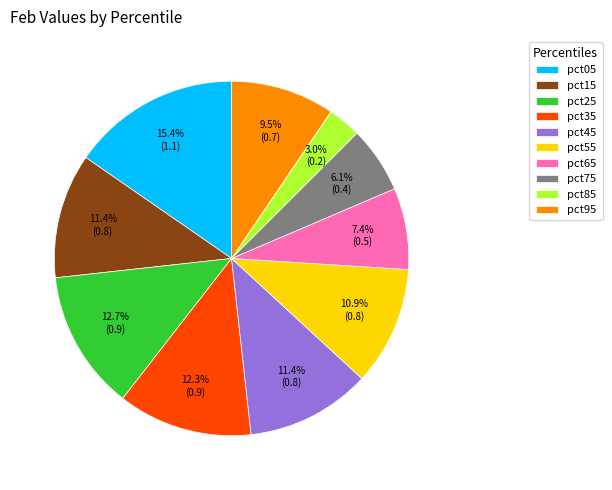

Do pct65 and pct55 together represent more than half of the pie?

No